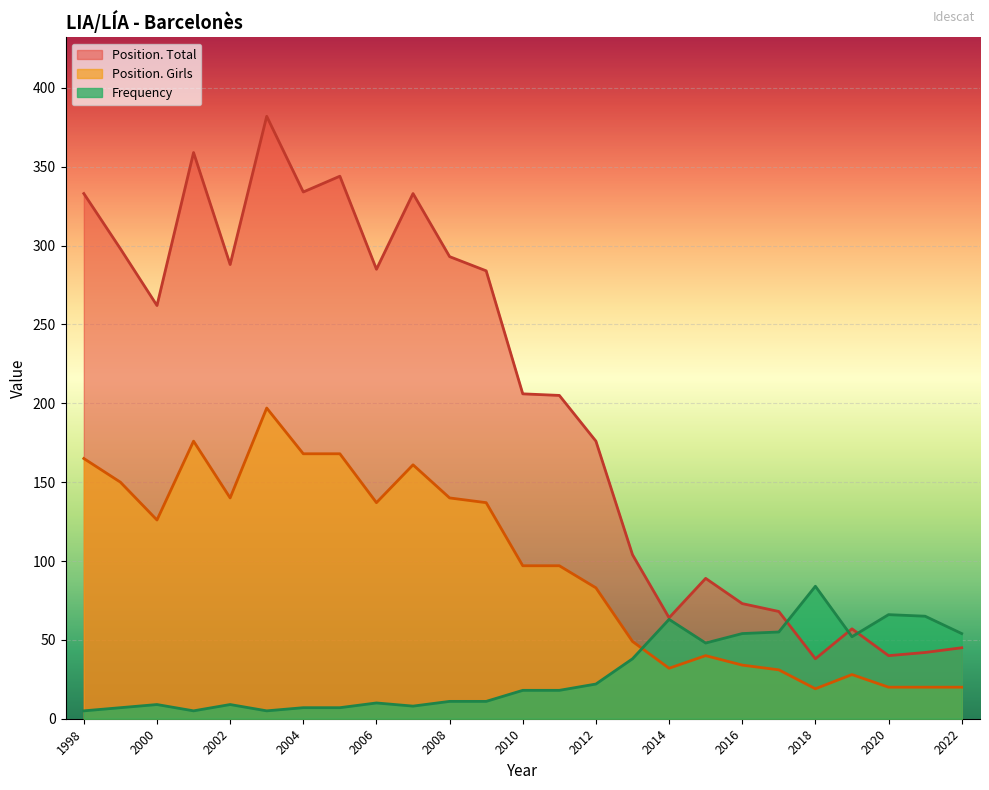

What is the lowest value of the Position. Girls series?

19